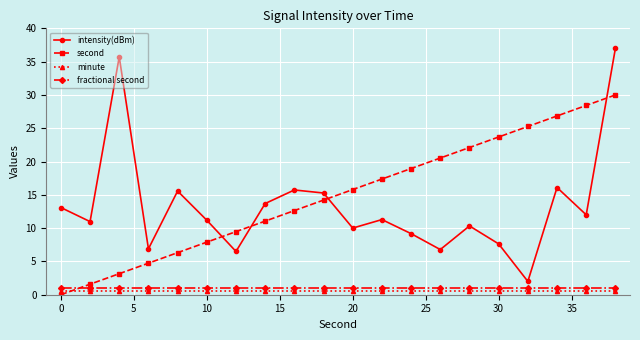

What is the average value of the minute series?

0.5